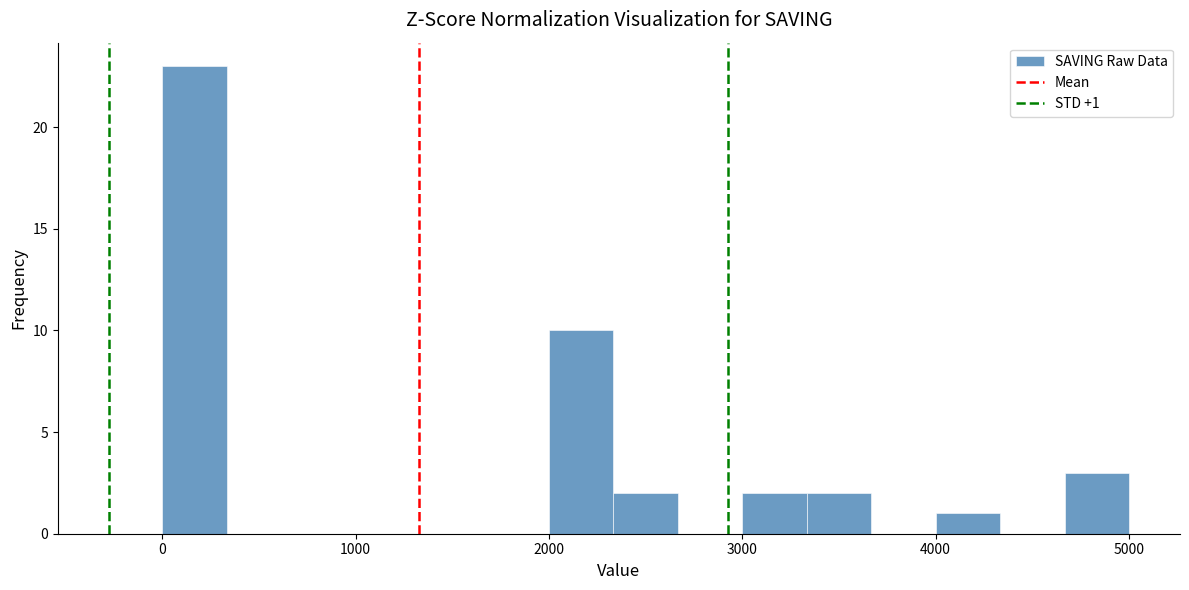

Read against the x-axis, roughly where is the centre of the tallest bar?

200